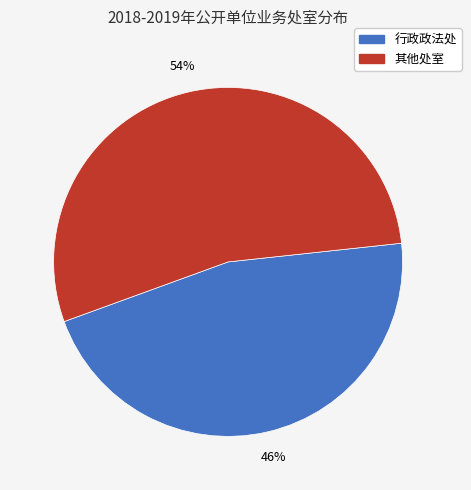

Is there a majority slice in this chart?

Yes